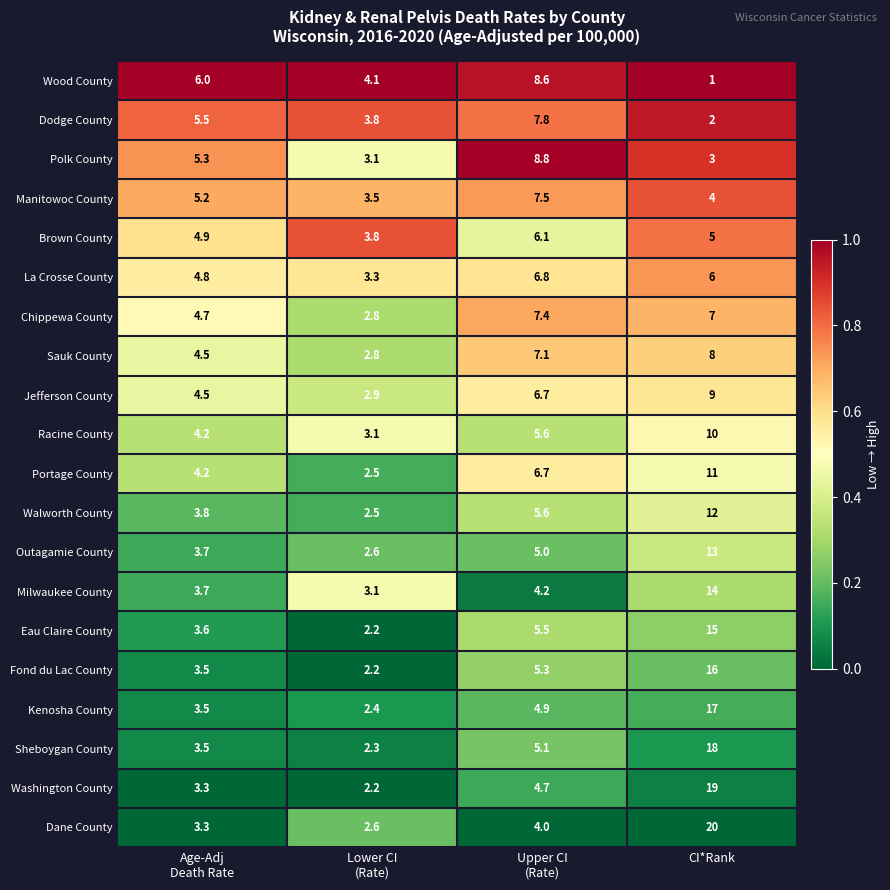

Which label corresponds to the largest value in the chart?

CI*Rank